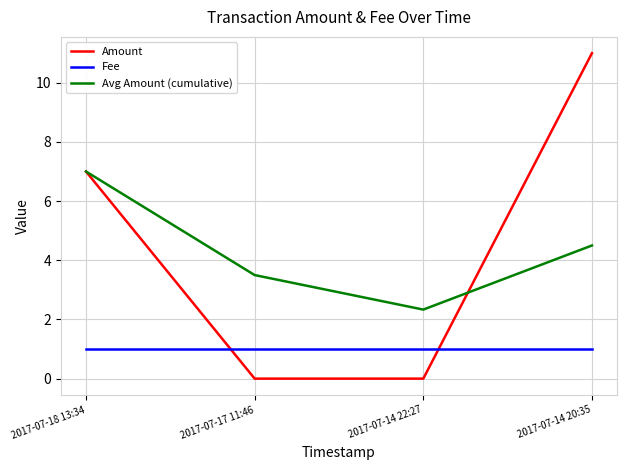

How many lines are shown in the chart?

3